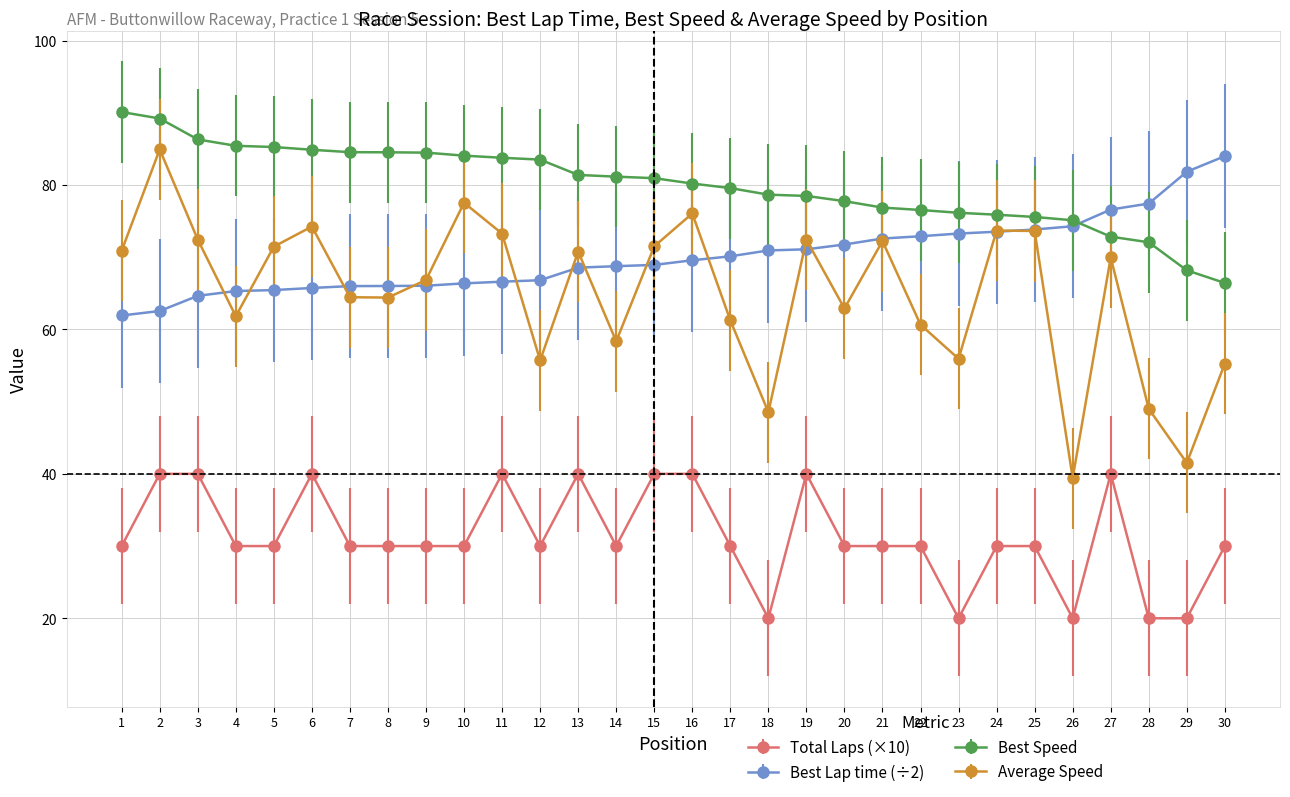

Which series has the largest range (max minus min)?

Average Speed